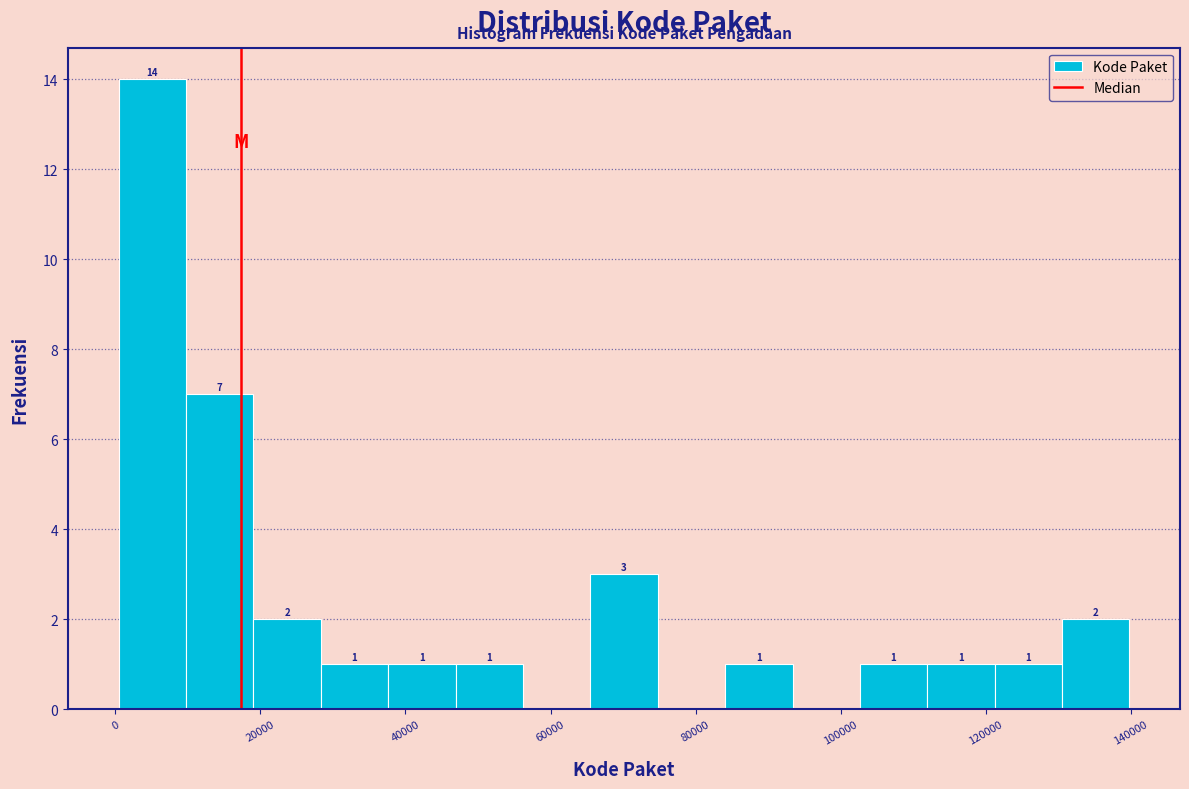

Which range on the x-axis has the tallest bar?

0 to 10000